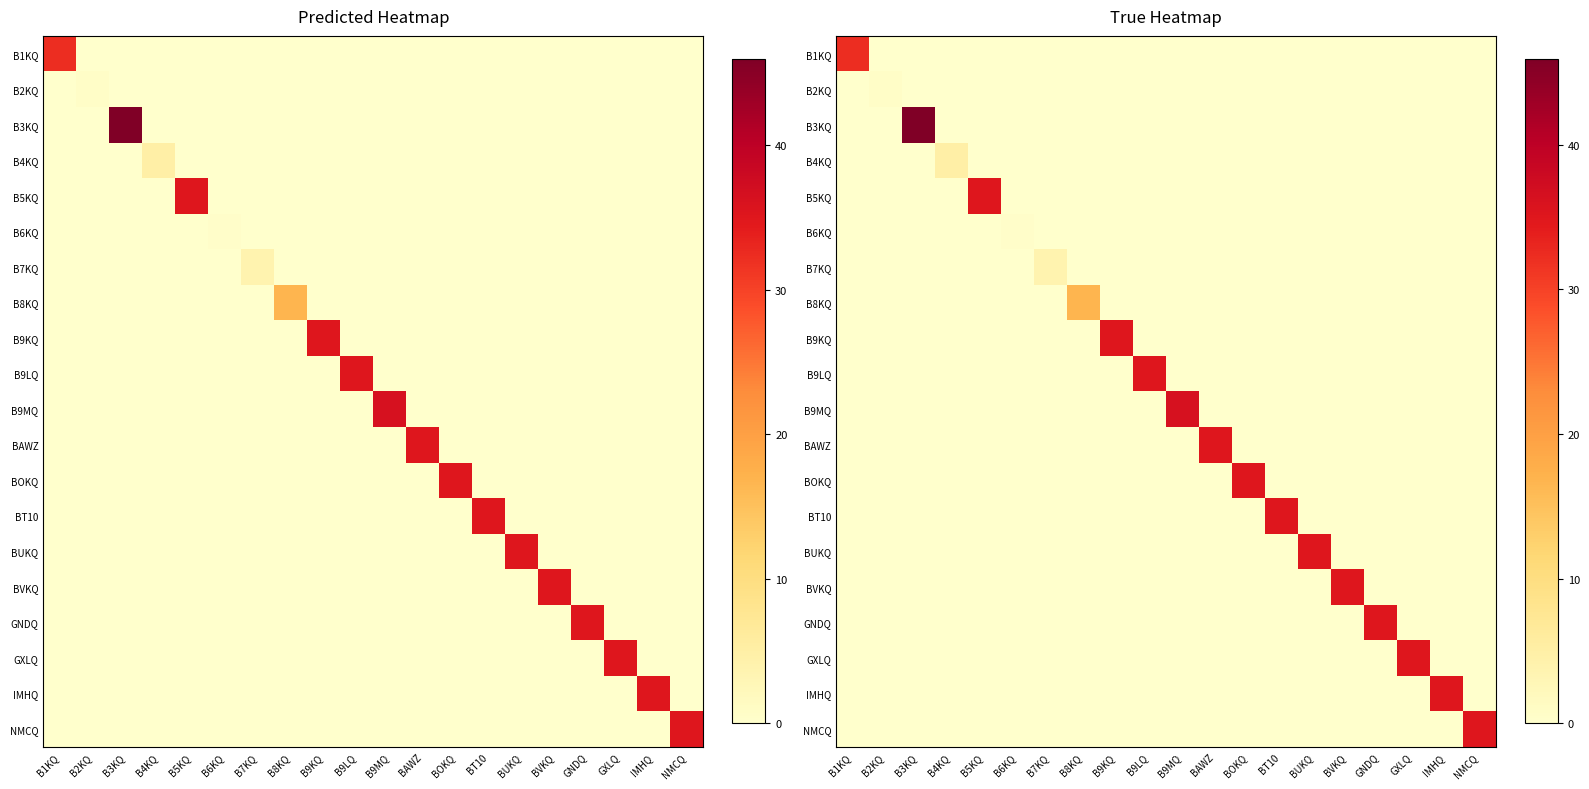

Rank the series by their maximum value, from lowest to highest.

B6KQ, B2KQ, B7KQ, B4KQ, B8KQ, B1KQ, B5KQ, B9KQ, B9LQ, BAWZ, BOKQ, BT10, BUKQ, BVKQ, GNDQ, GXLQ, IMHQ, NMCQ, B9MQ, B3KQ